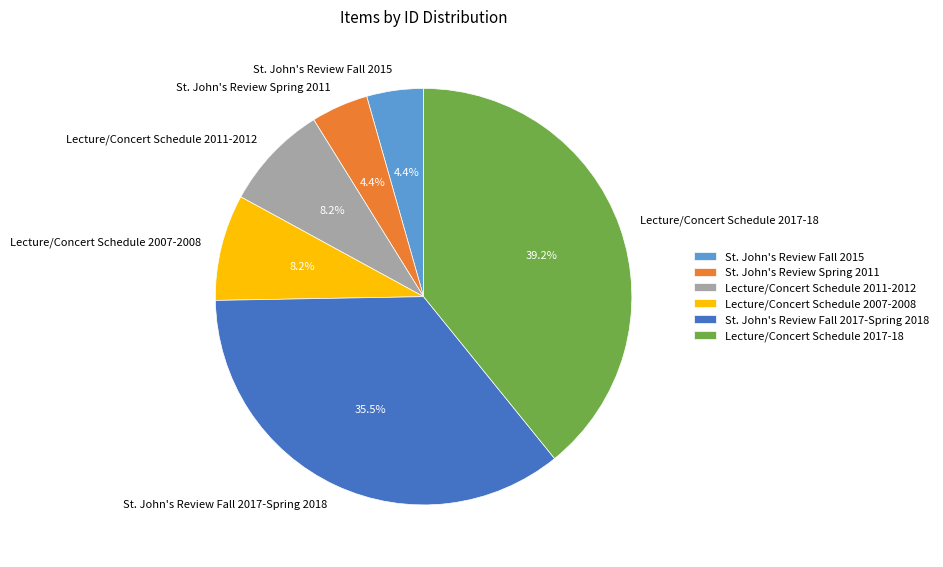

Is there a majority slice in this chart?

No